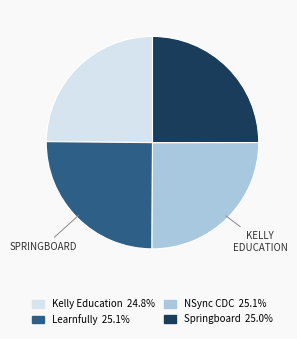

Count the number of slices in the pie.

4